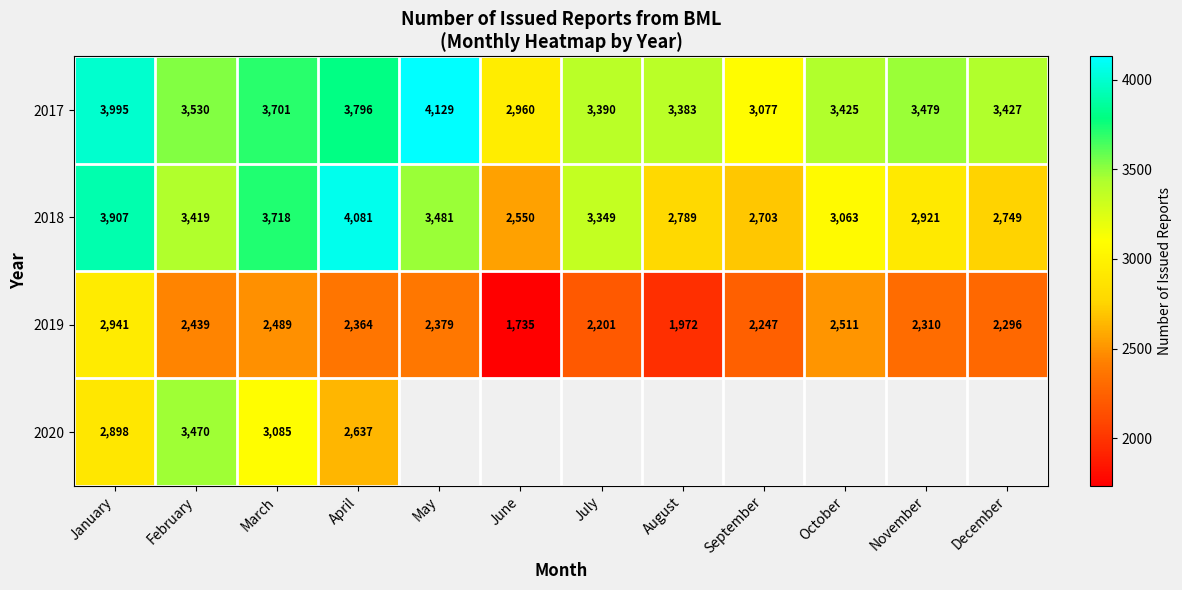

List the labels in order of 2018 value, largest first.

April, January, March, May, February, July, October, November, August, December, September, June